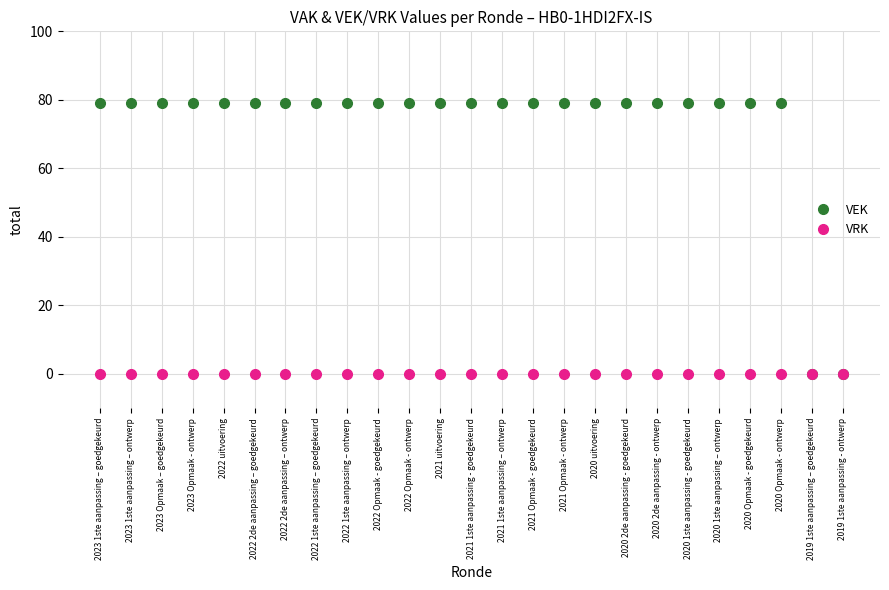

List the series in order of their overall mean, lowest first.

VRK, VEK